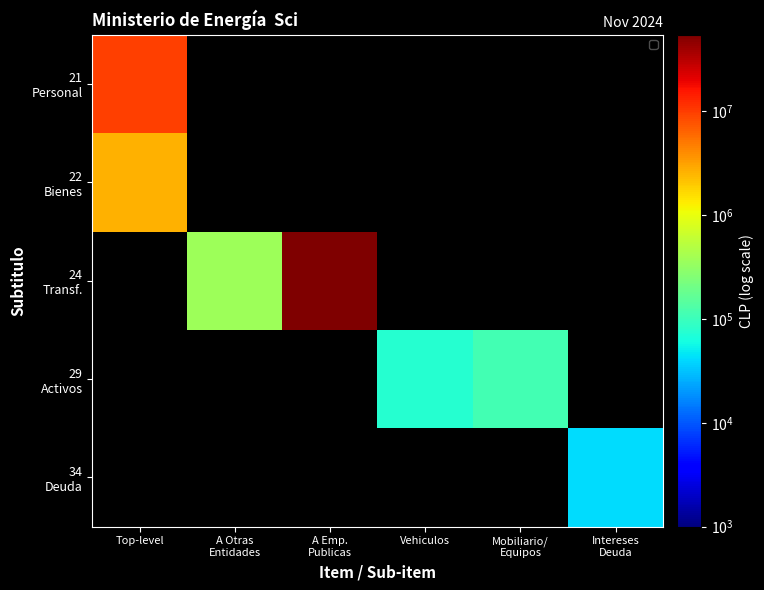

At how many categories does at least one series exceed 15355475?

1